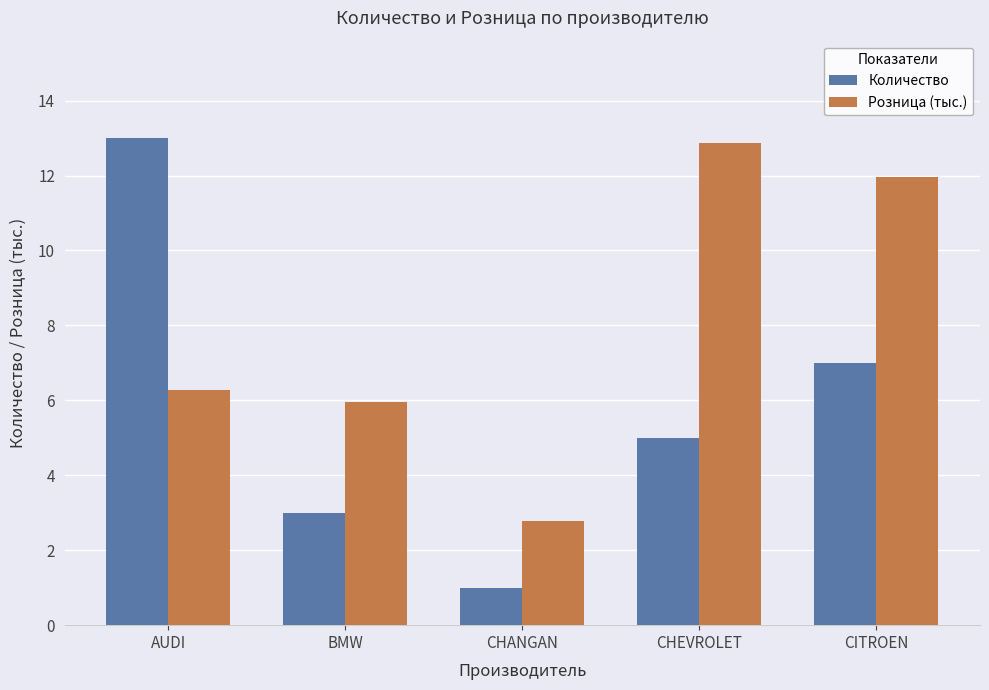

Which category has the lowest value in the Количество series?

CHANGAN